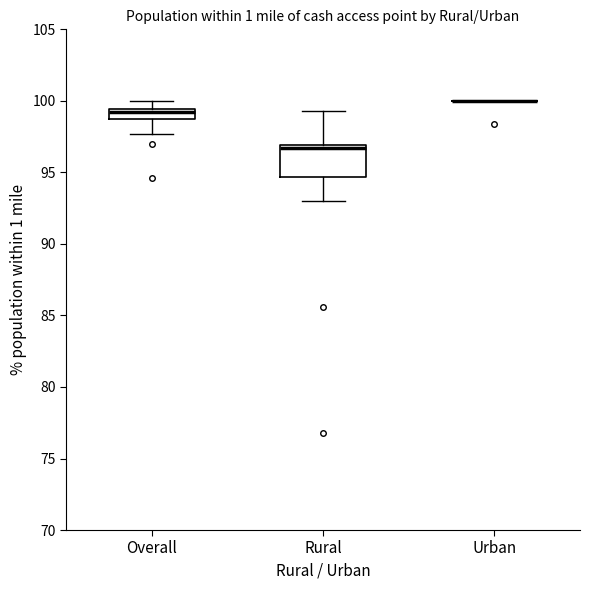

Comparing the boxes themselves (not the whiskers), which one is the tallest?

Rural